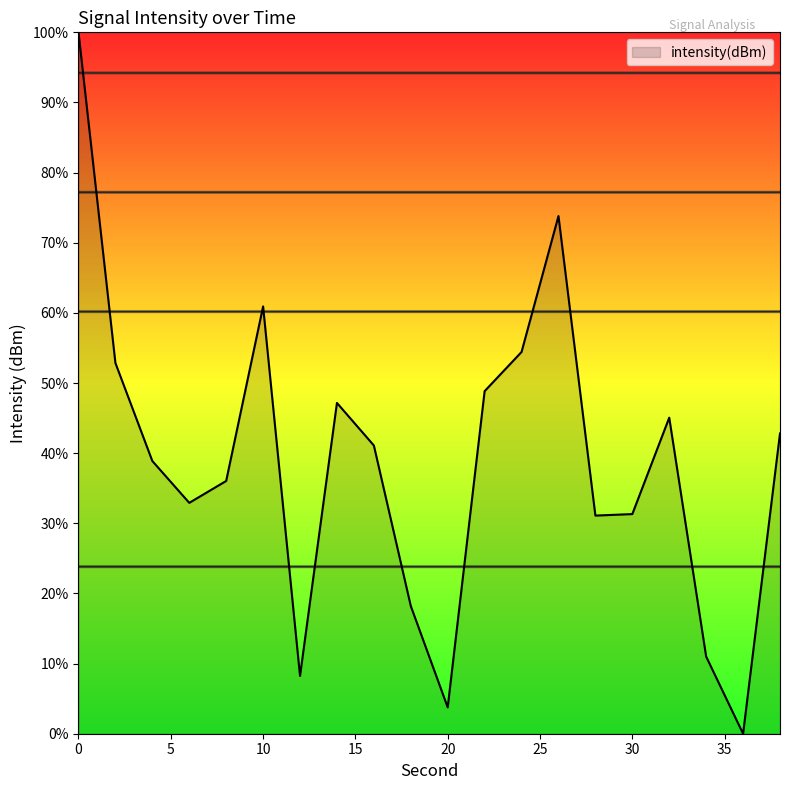

Does the chart have visible grid lines?

No